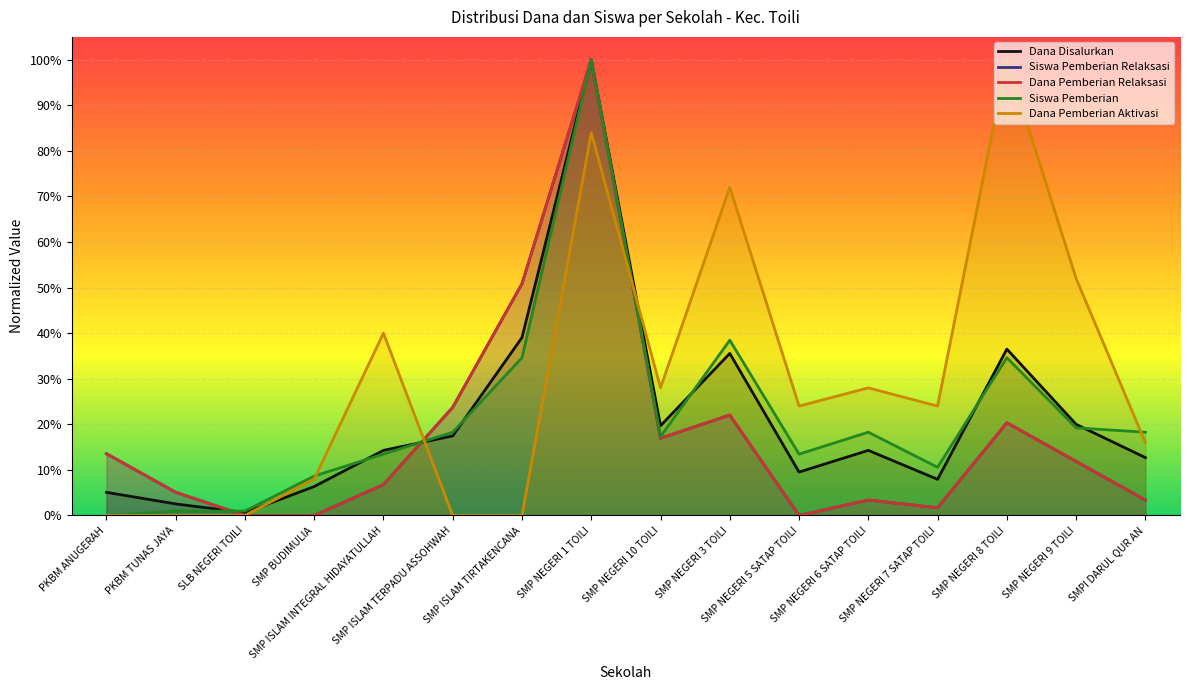

True or false: Dana Pemberian Relaksasi and Siswa Pemberian Relaksasi cross at least once.

False